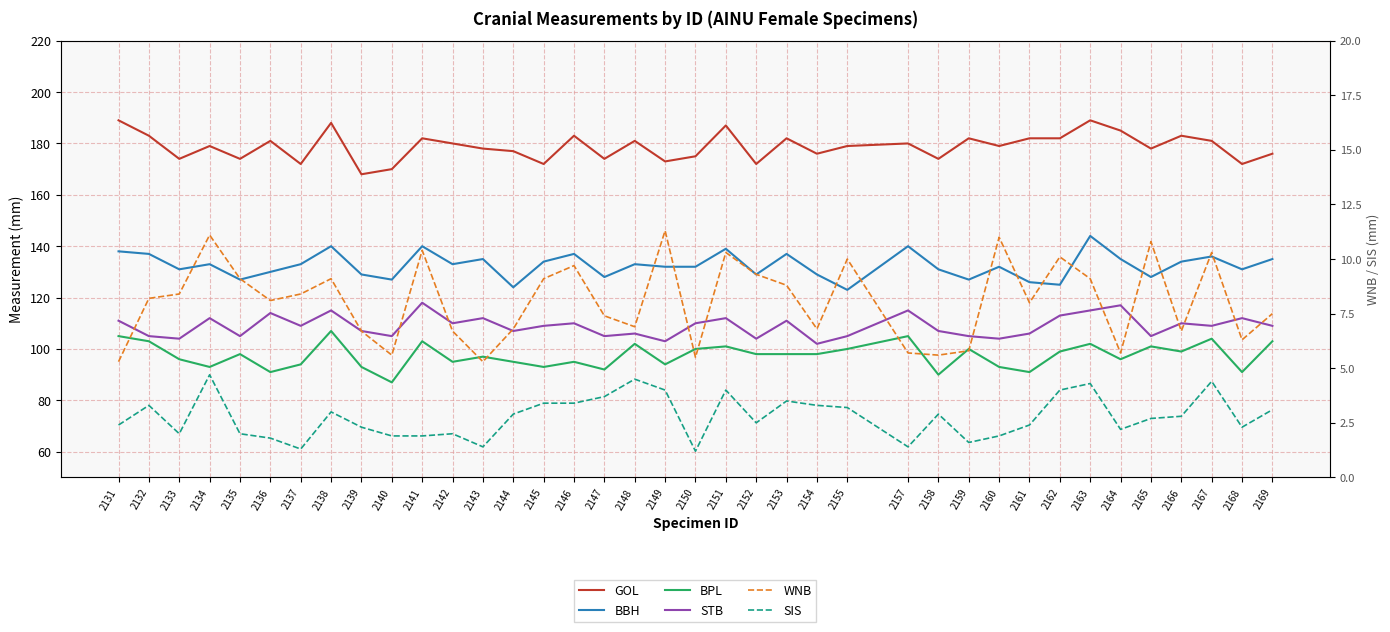

Is the value of BPL at 2140 greater than the value of GOL at 2161?

No